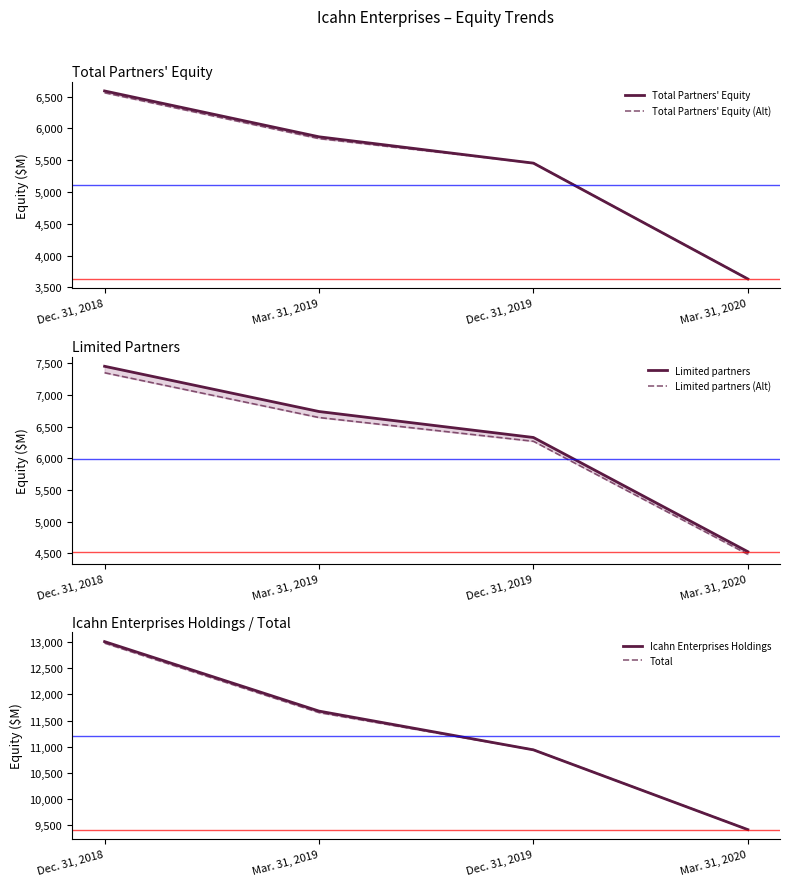

The value of Icahn Enterprises Holdings at Dec. 31, 2019 is 10939. True or false?

True